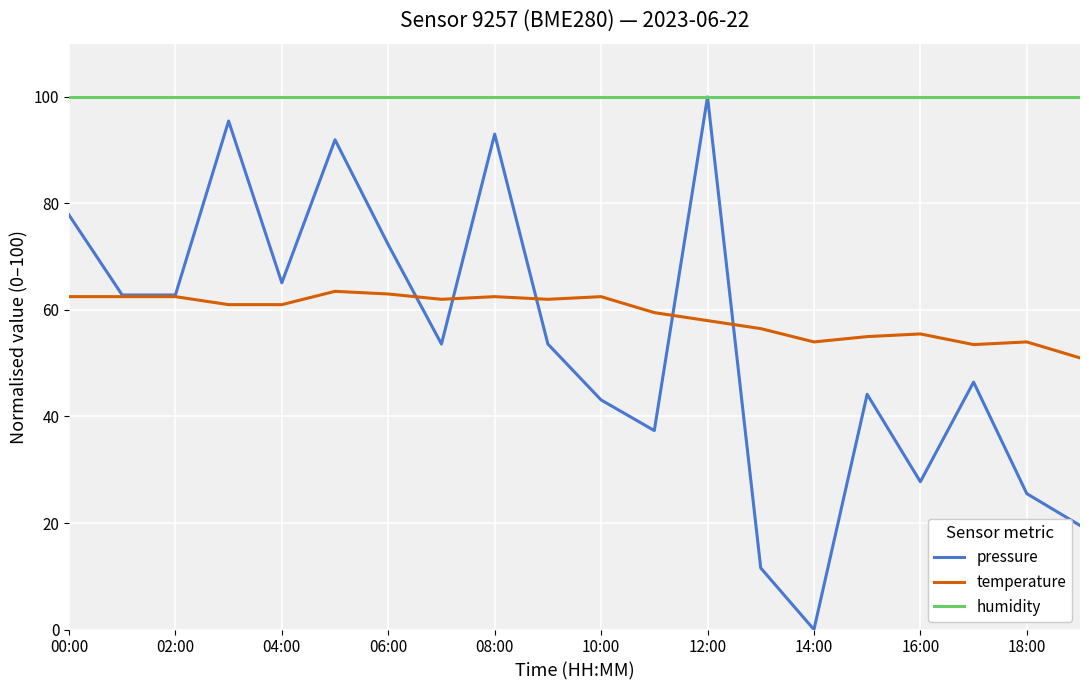

What is the greatest value displayed?

100.0